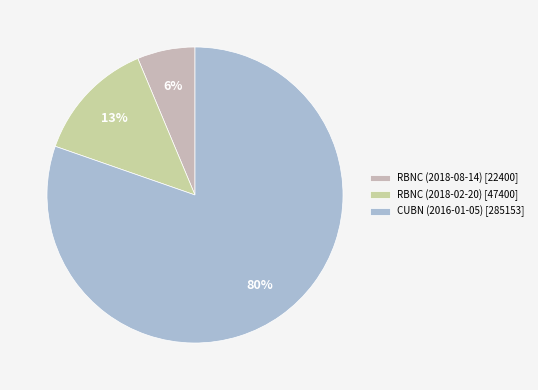

To the nearest percent, what is the difference between the CUBN (2016-01-05) and RBNC (2018-08-14) slice percentages?

74%